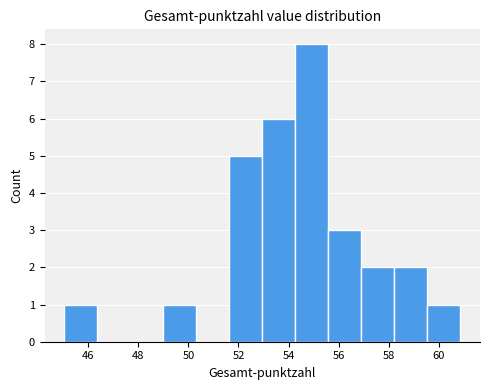

Reading left to right, list every bar in this chart as the range it spans on the x-axis followed by its height. Neither the bar edges nor the heights are printed on the chart, so give them approximately, as read against the axes.

45.0 to 46.4: 1
46.4 to 47.6: 0
47.6 to 49.0: 0
49.0 to 50.4: 1
50.4 to 51.6: 0
51.6 to 53.0: 5
53.0 to 54.2: 6
54.2 to 55.6: 8
55.6 to 57.0: 3
57.0 to 58.2: 2
58.2 to 59.6: 2
59.6 to 60.8: 1